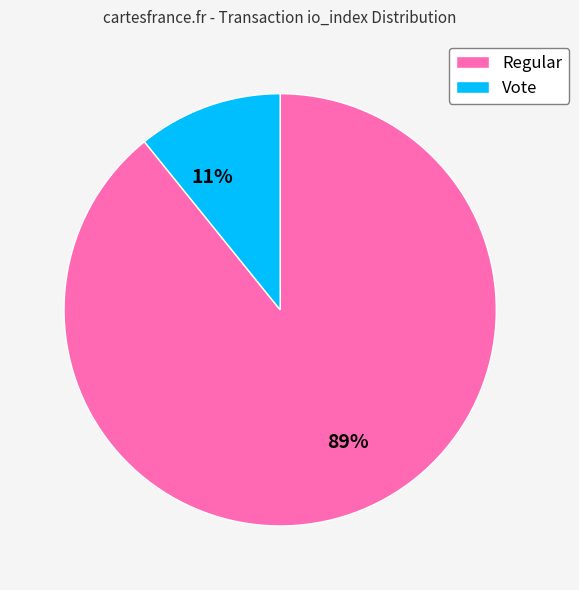

True or false: Vote accounts for 11% of the total.

True